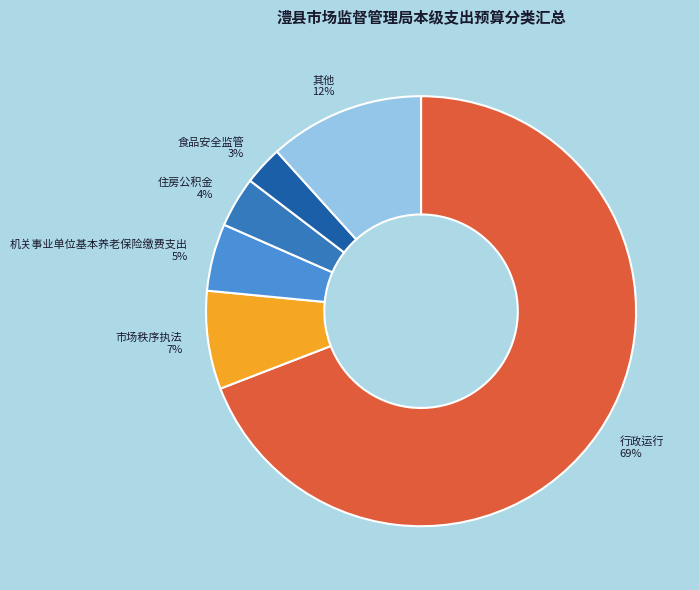

Which has a higher value, 住房公积金 or 其他?

其他